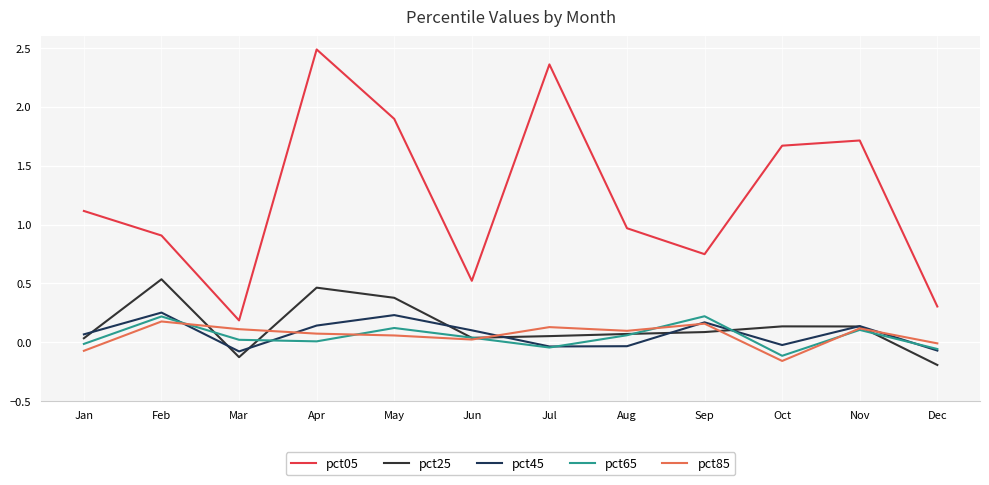

At which category is the sum across all series the highest?

Apr